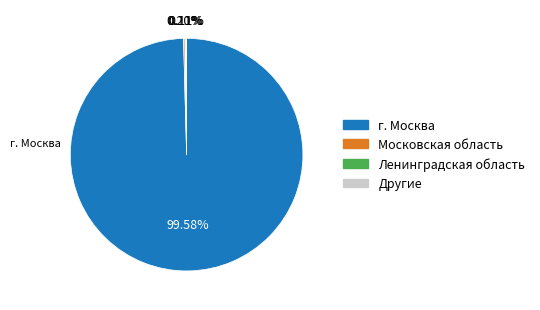

Is there any slice that represents more than half of the pie?

Yes